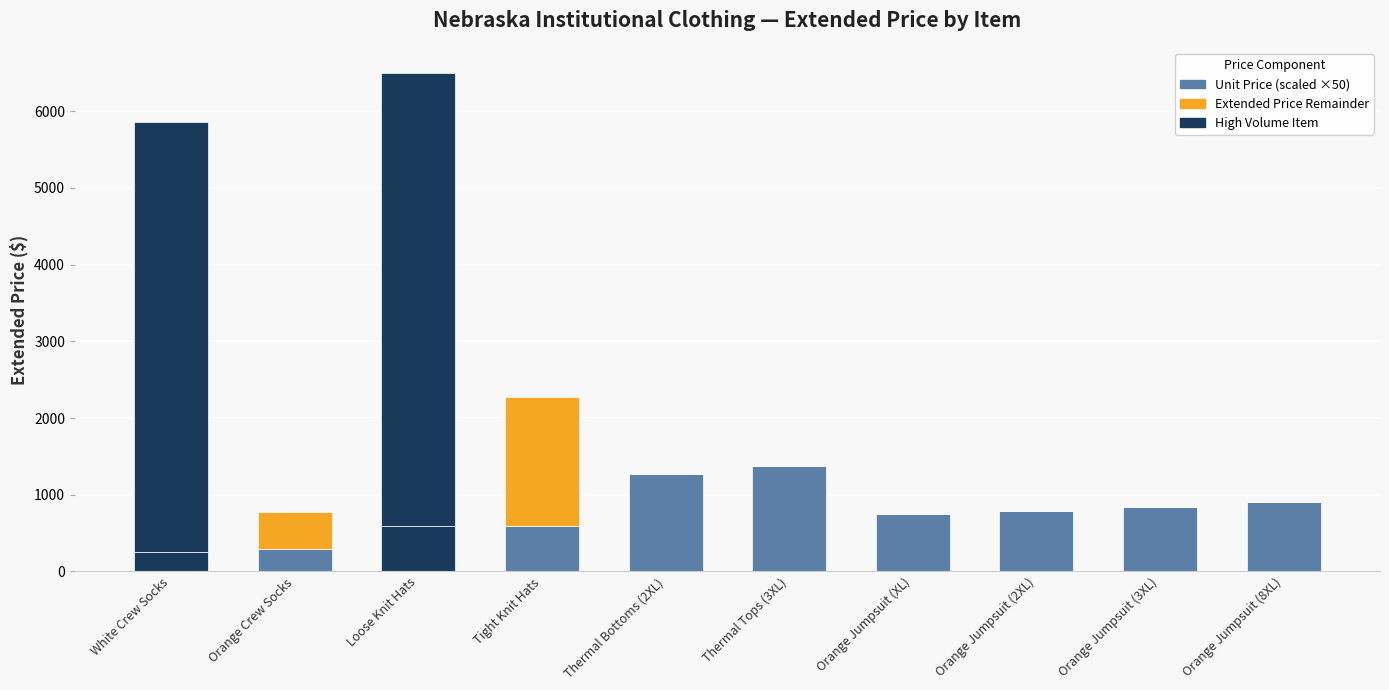

The Unit Price (scaled) series shows 169.8 at Orange Crew Socks. True or false?

False